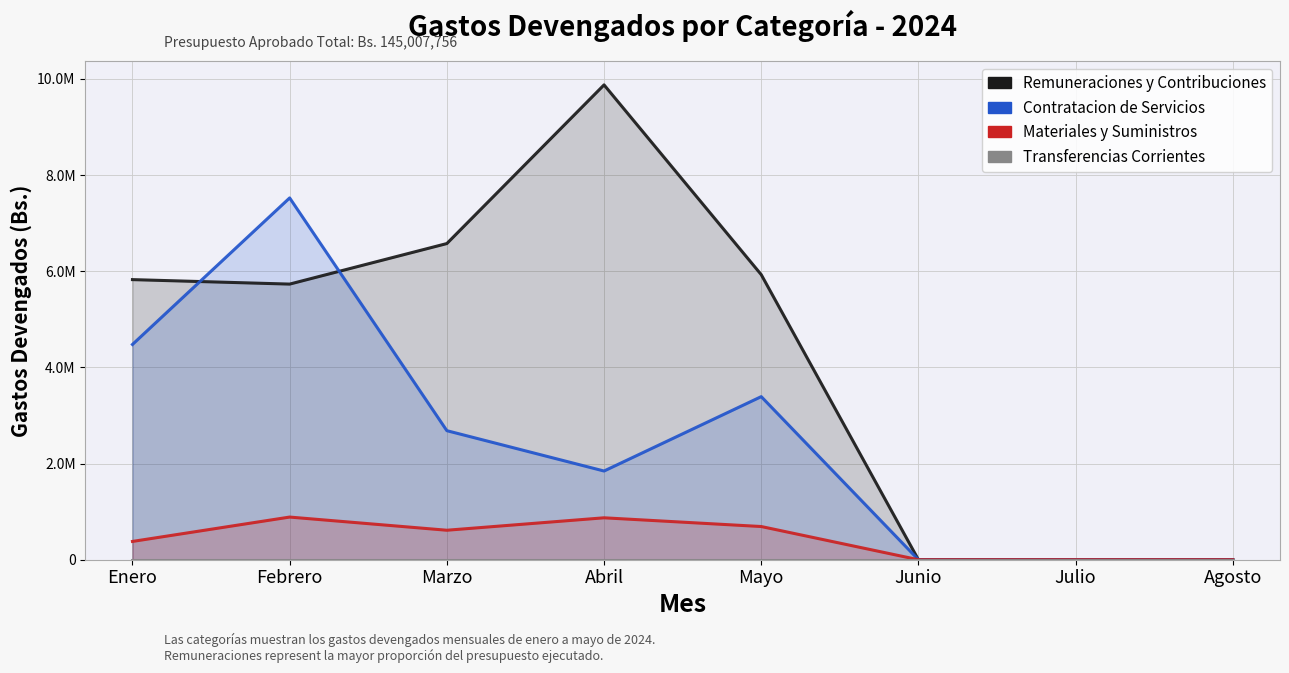

List the series in order of their peak value, highest first.

Remuneraciones y Contribuciones, Contratacion de Servicios, Materiales y Suministros, Transferencias Corrientes